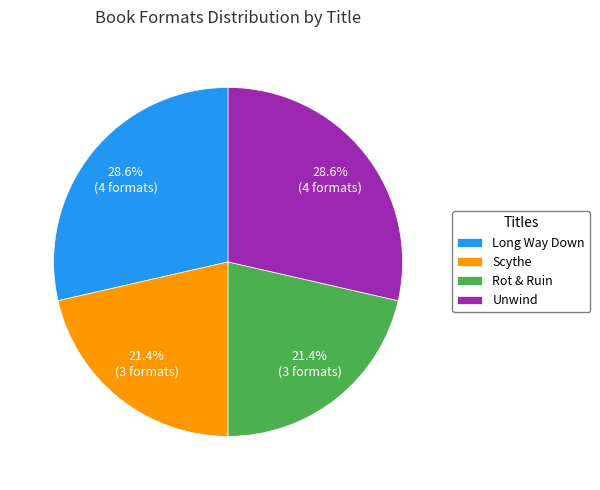

What percentage do Long Way Down and Rot & Ruin together represent?

50.0%